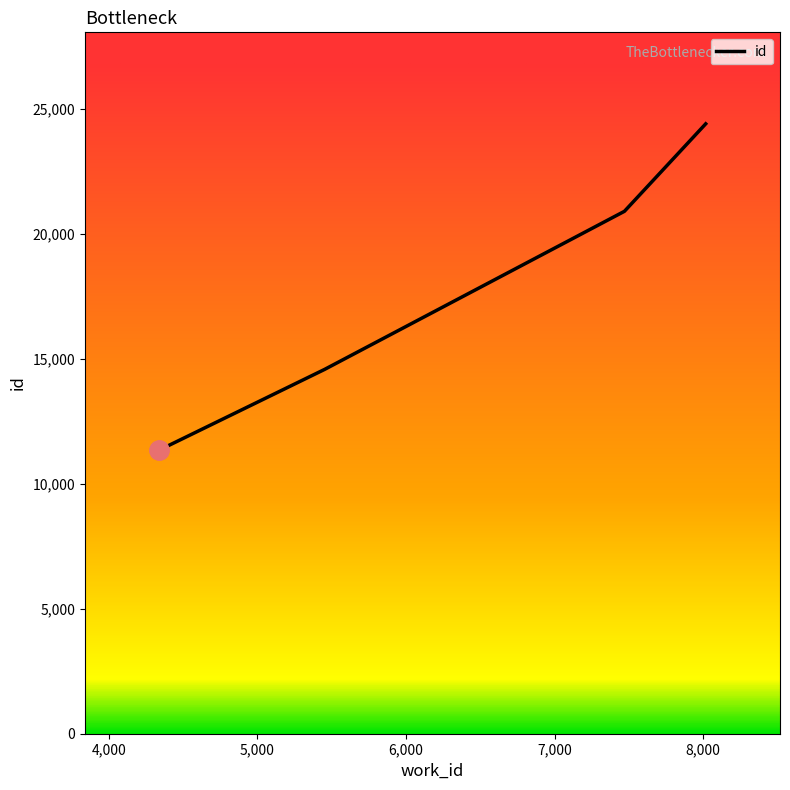

What is the smallest value displayed?

11346